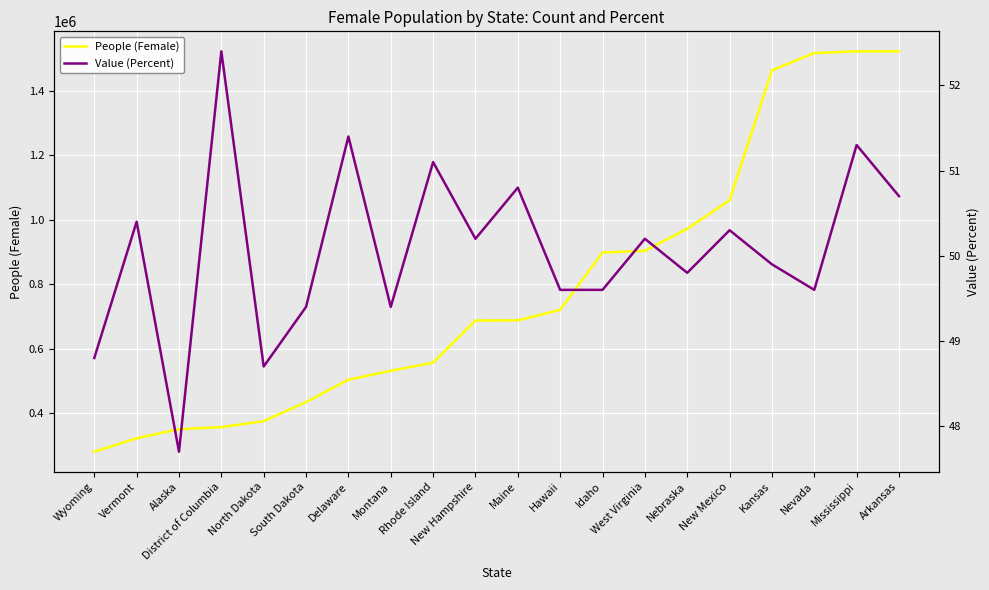

List the series in order of their peak value, lowest first.

Value (Percent), People (Female)